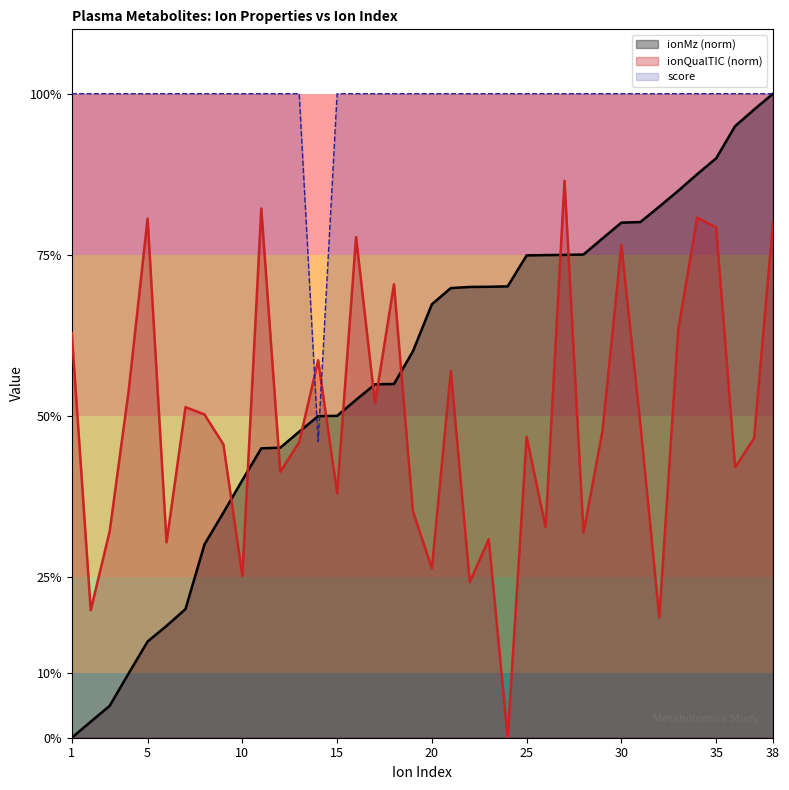

True or false: score and ionMz cross at least once.

True